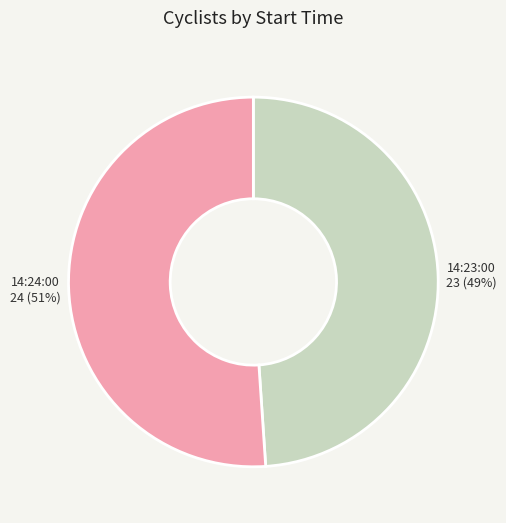

Which has a higher value, 14:24:00 or 14:23:00?

14:24:00